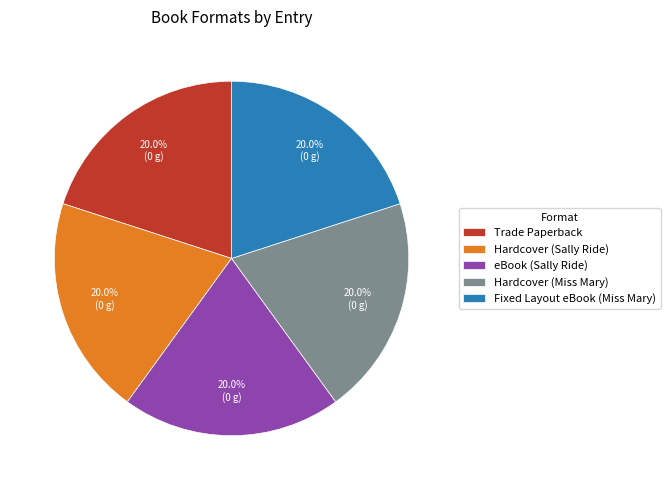

Is it true that Trade Paperback is 8% of the pie?

False